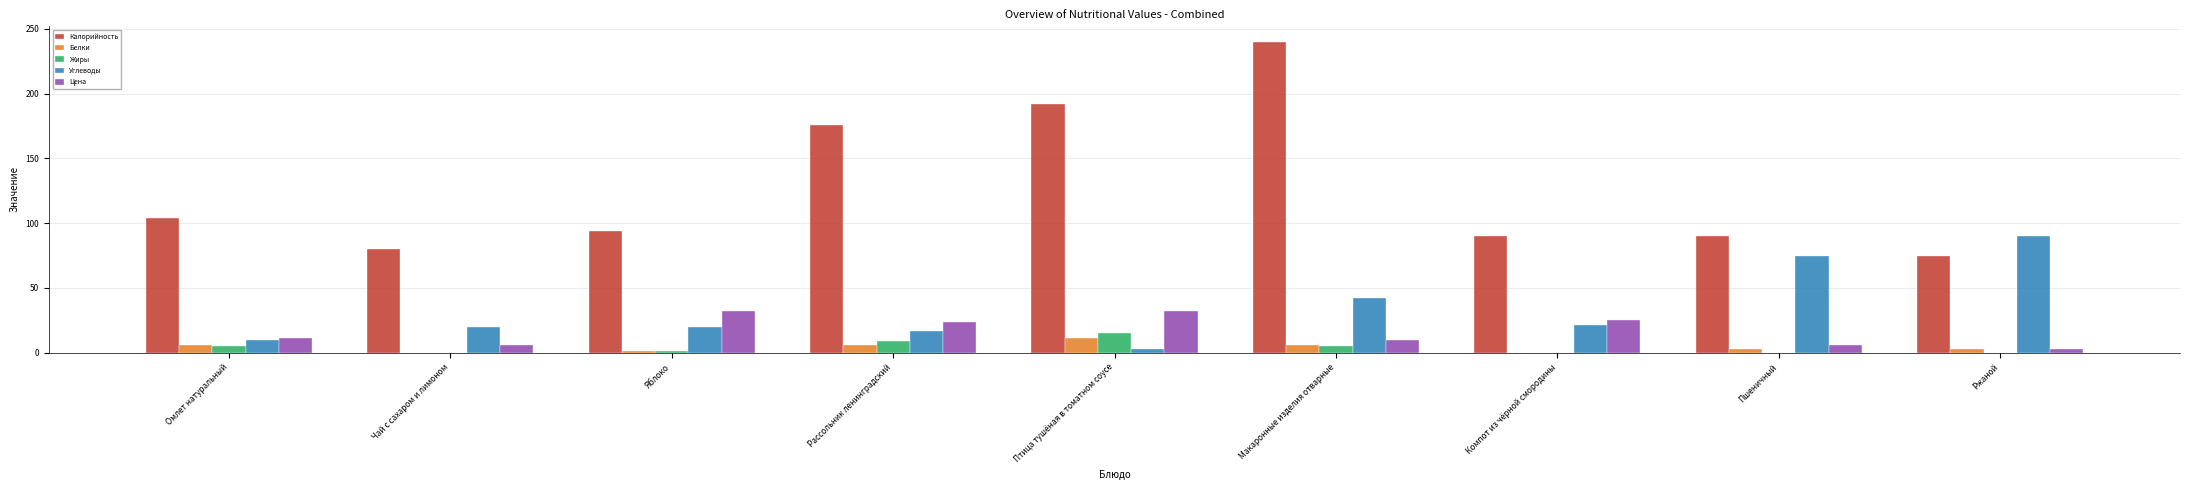

What is the difference between the Цена values at Ржаной and Пшеничный?

3